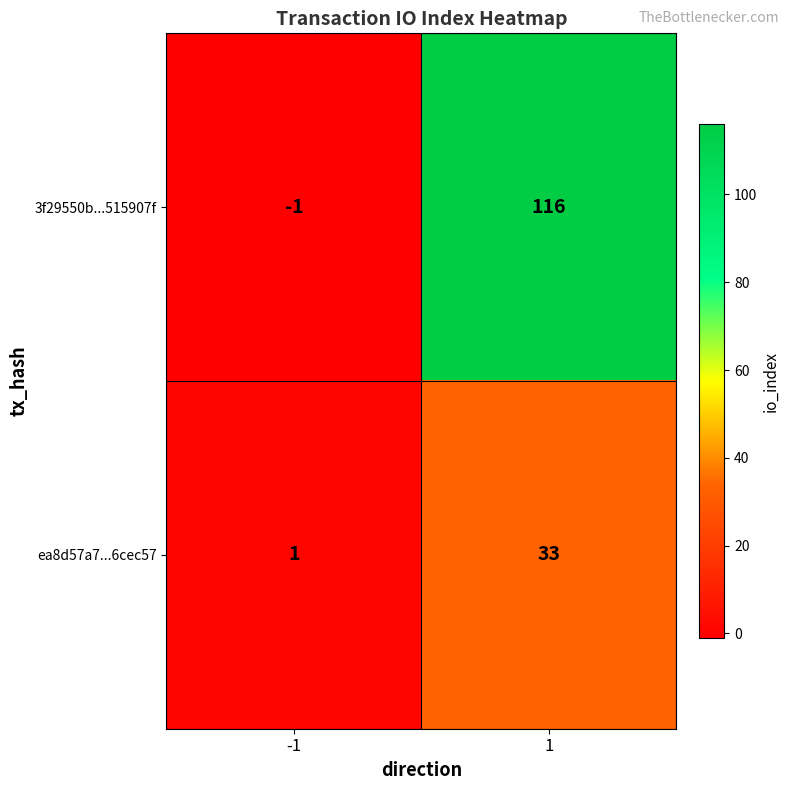

Reading right to left, transcribe all the data shown in this chart.

3f29550b...515907f: 1=116	-1=-1
ea8d57a7...6cec57: 1=33	-1=1